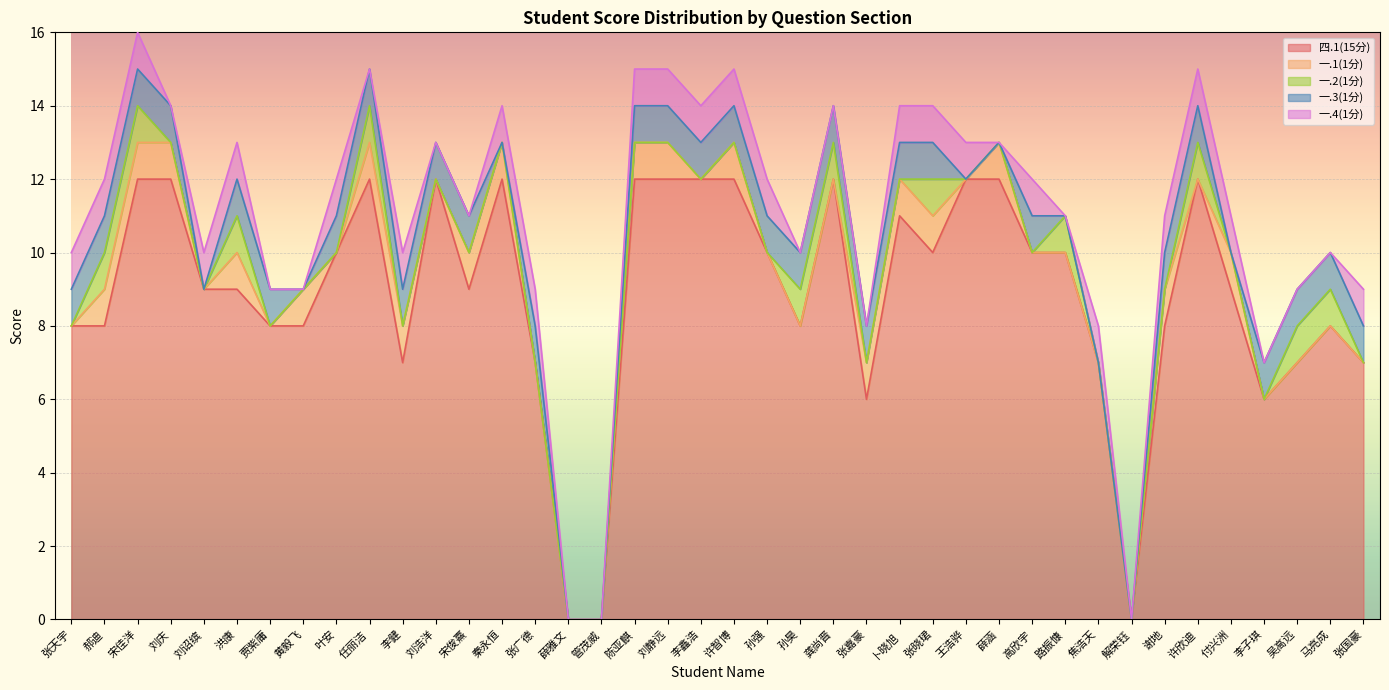

At which label does 四.1(15分) reach its minimum?

薛雅文